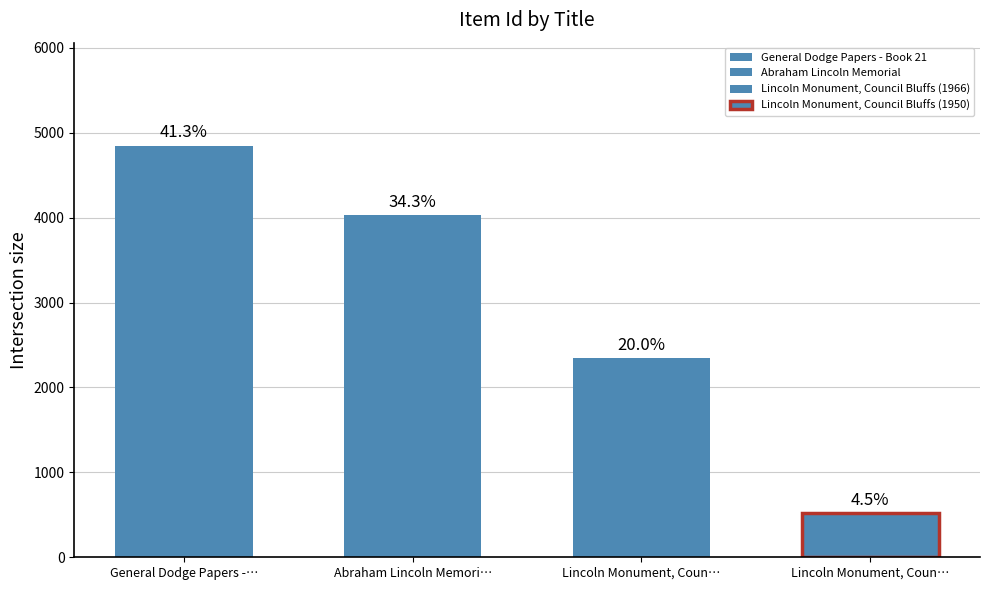

True or false: the data shows 142 at Lincoln Monument, Council Bluffs (1950).

False